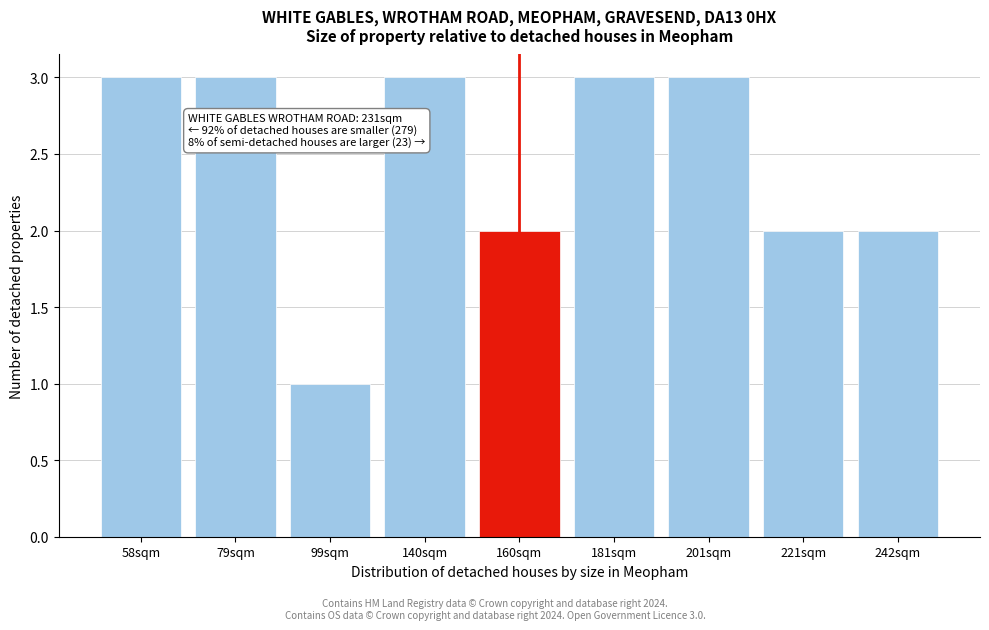

Reading left to right, extract all data points from this chart.

3	3	1	3	2	3	3	2	2